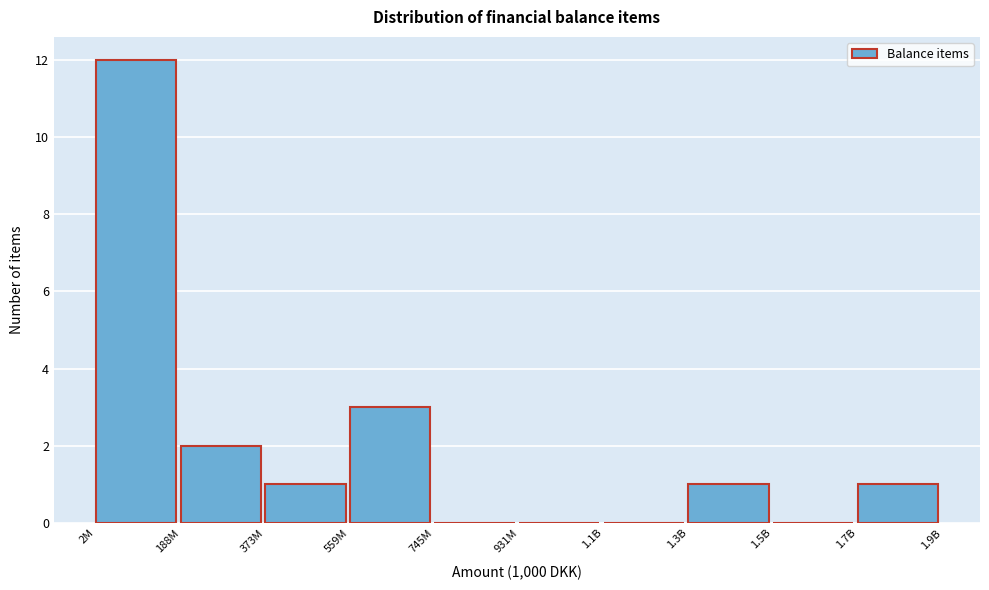

Reading left to right, extract all data points from this chart.

2M=12	188M=2	373M=1	559M=3	745M=0	931M=0	1.1B=0	1.3B=1	1.5B=0	1.7B=1